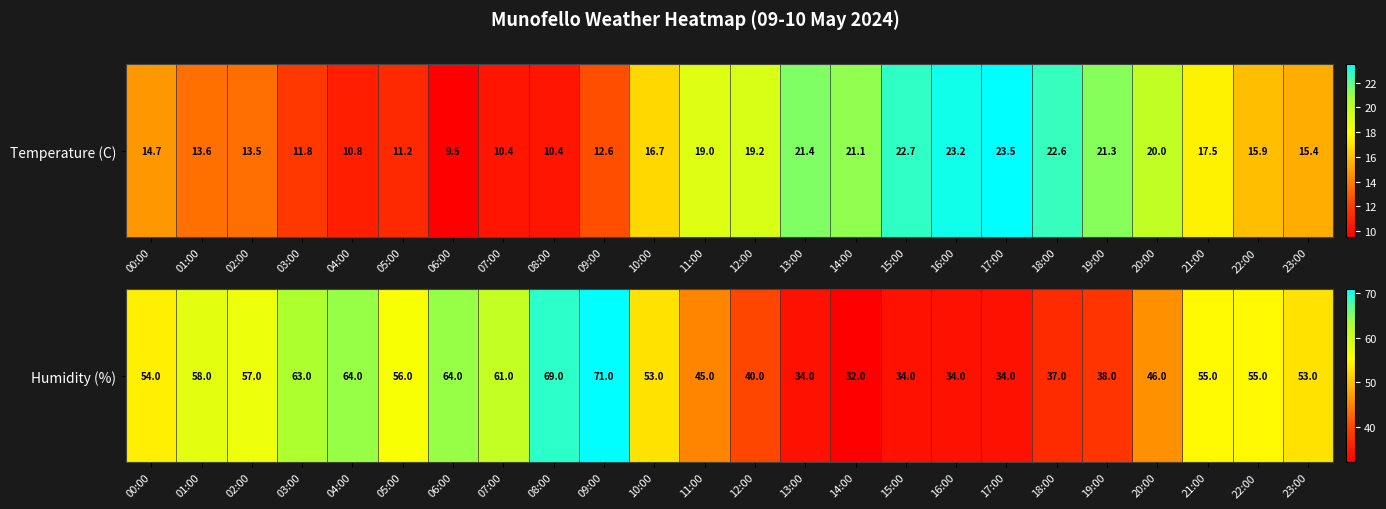

The value at 07:00 is 93. True or false?

False